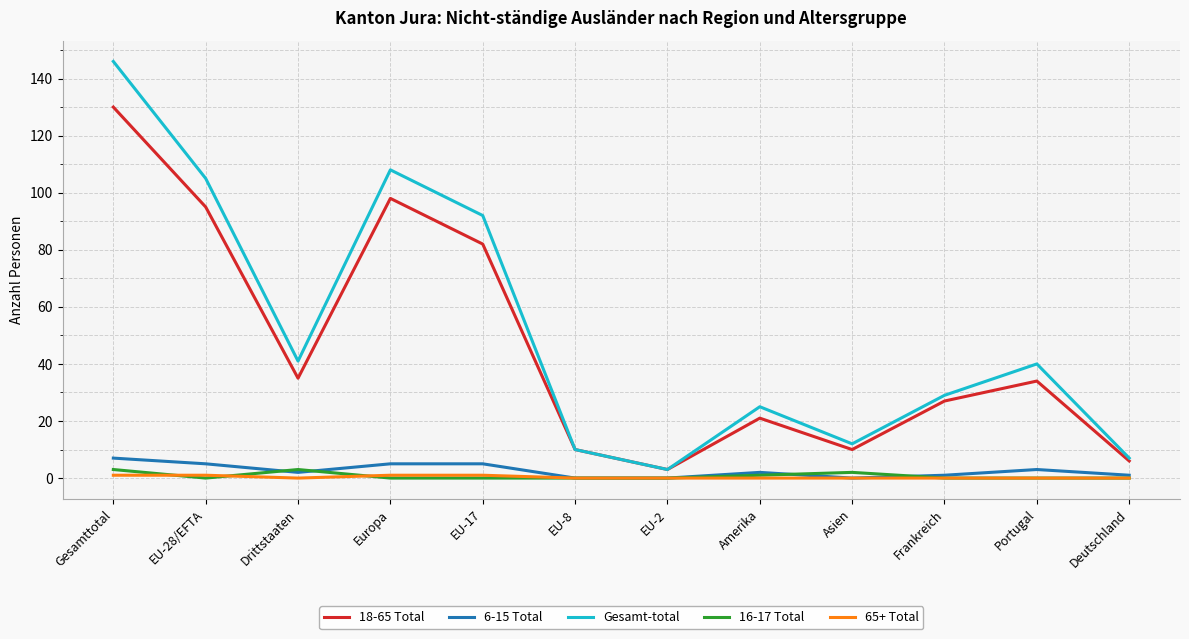

The 18-65 Total series shows 10 at Asien. True or false?

True